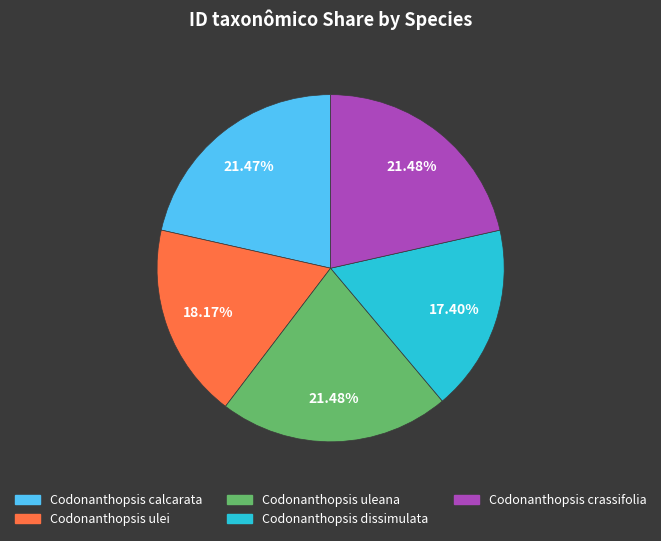

Is Codonanthopsis ulei the majority of the pie?

No